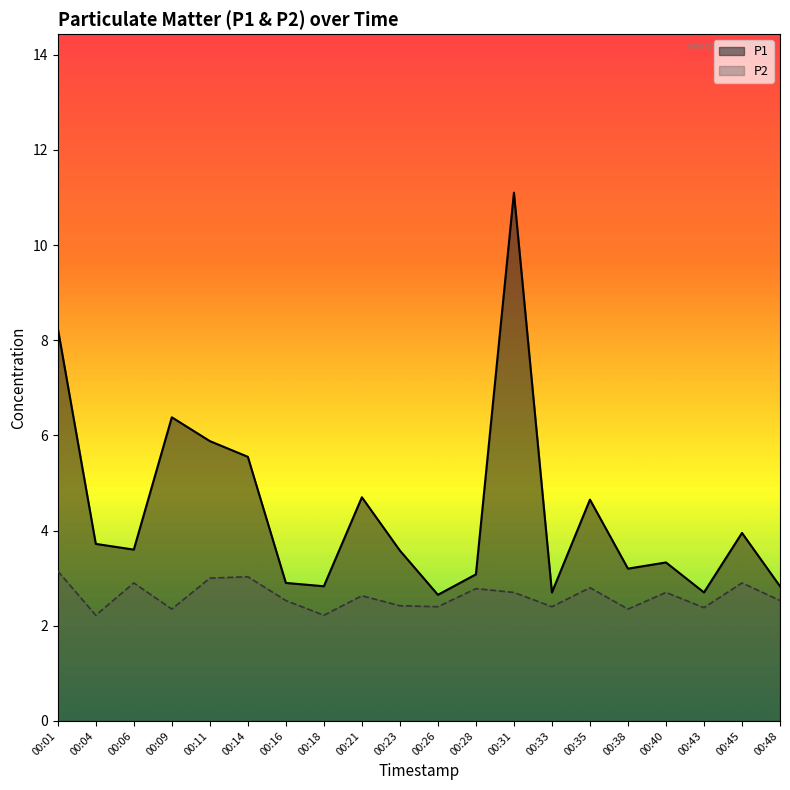

Does the chart display data point markers on the line(s)?

No